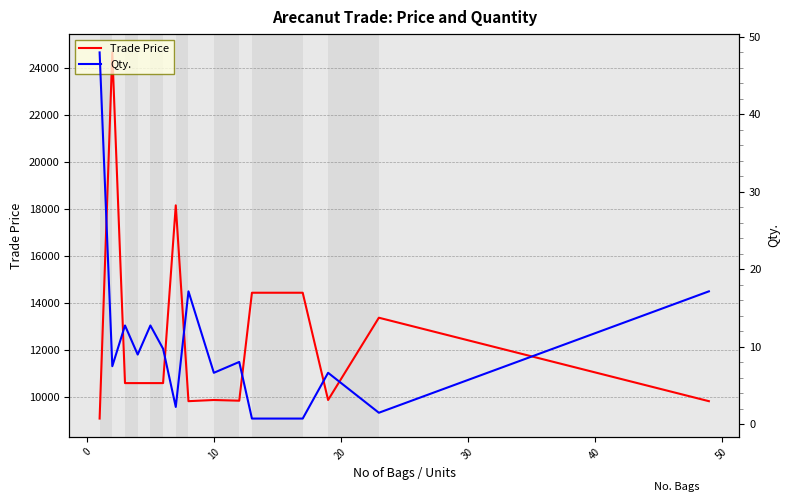

List the series in order of their peak value, lowest first.

Qty., Trade Price